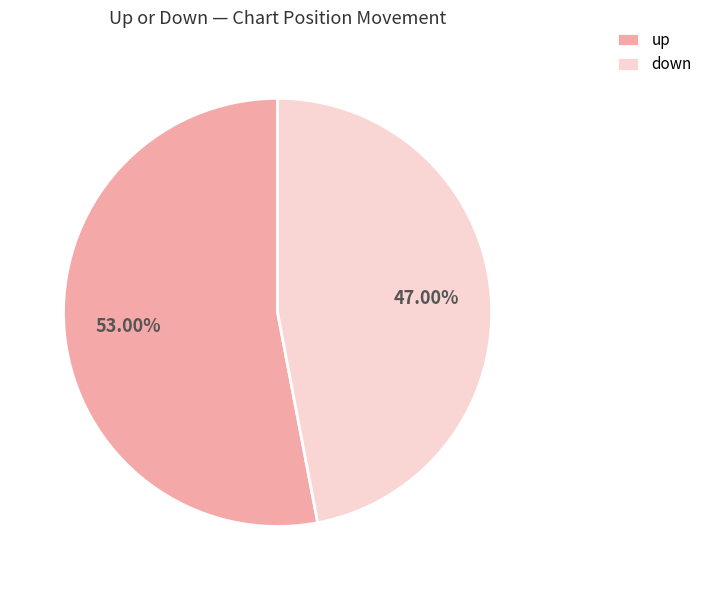

Which slice is the largest?

up